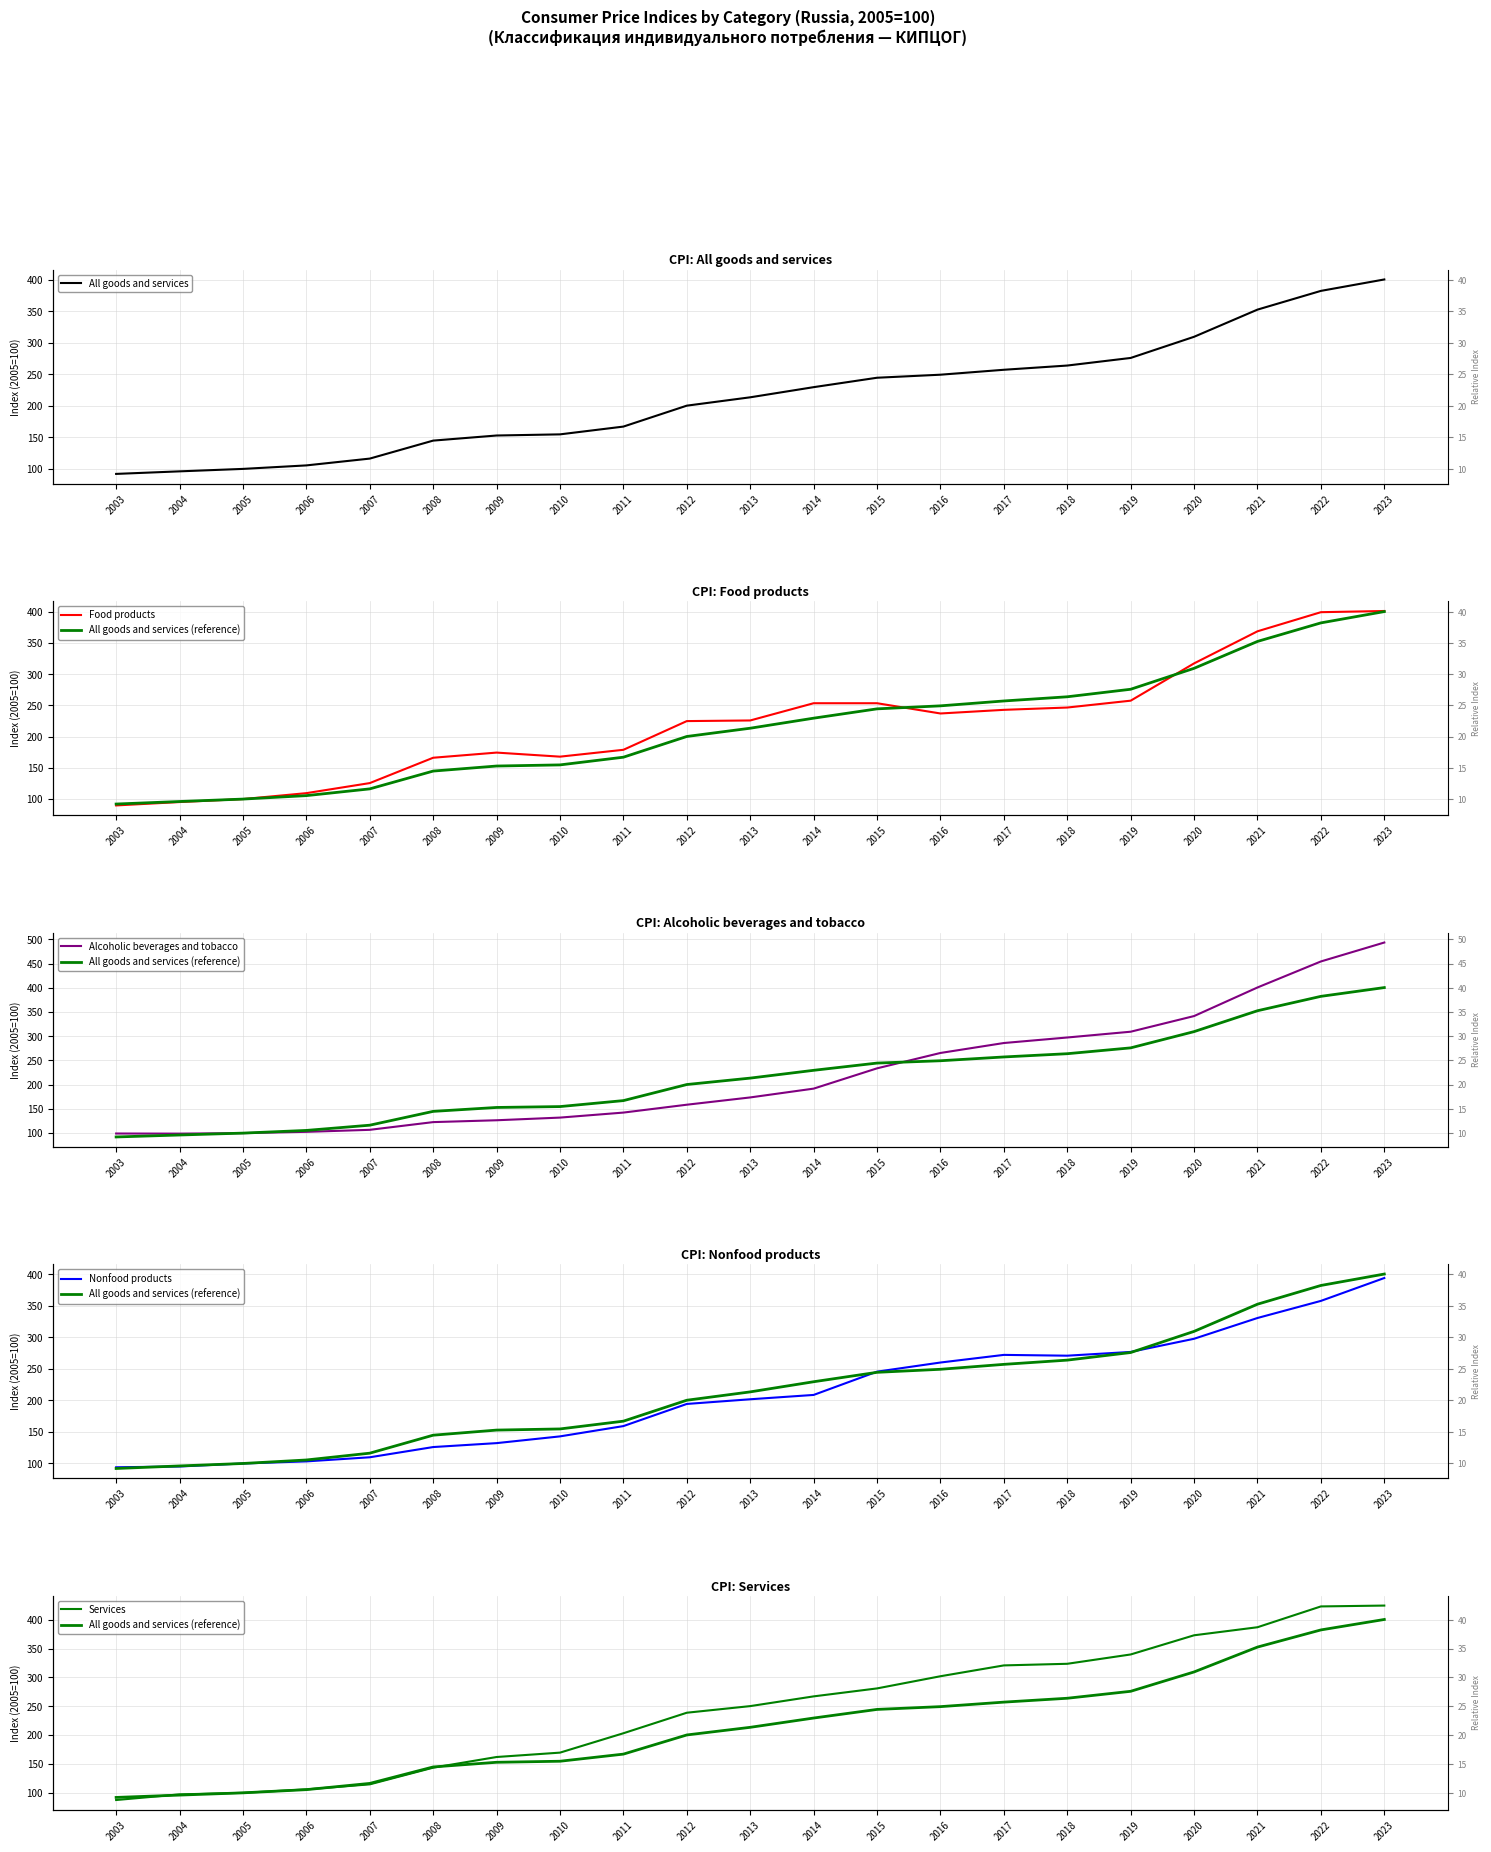

What is the difference between the highest and lowest values at 2004?

3.7